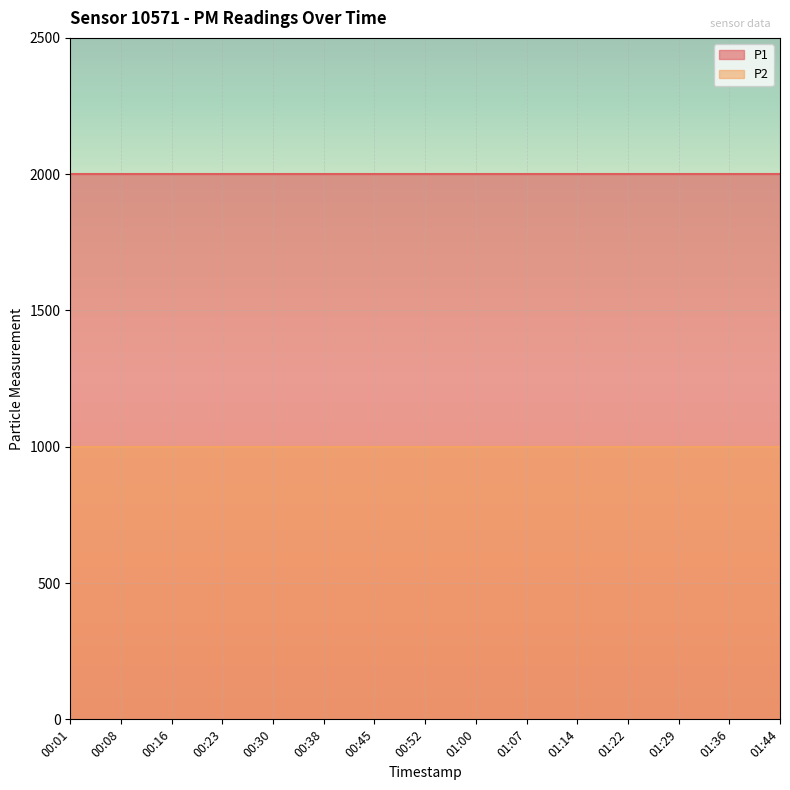

What is the minimum value shown in the chart?

999.9